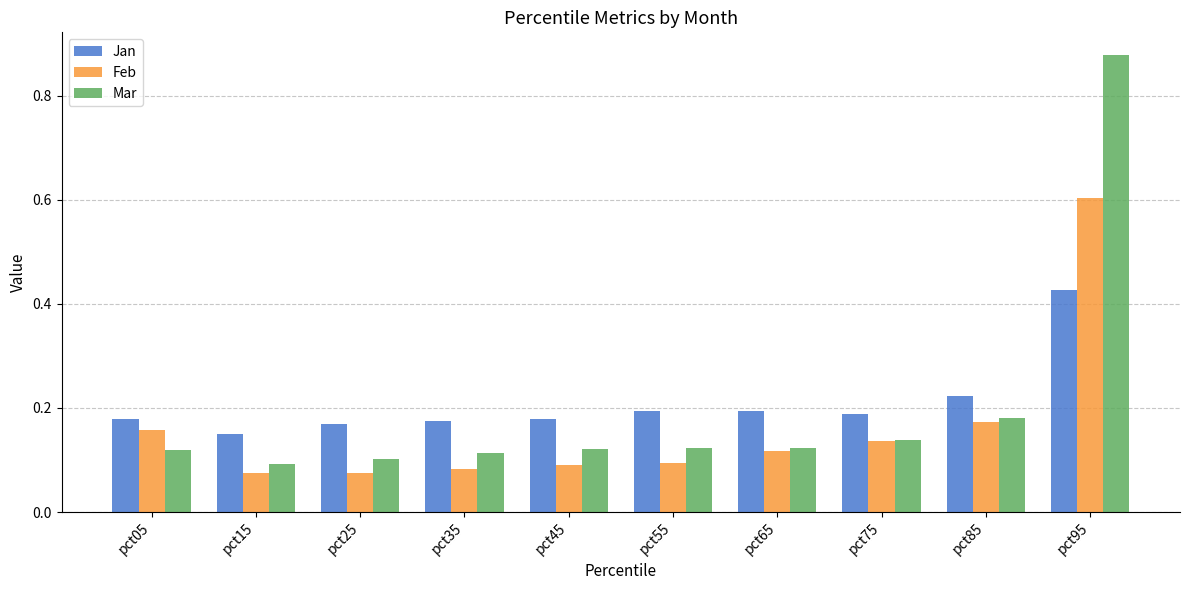

How many bars are there in each group?

3